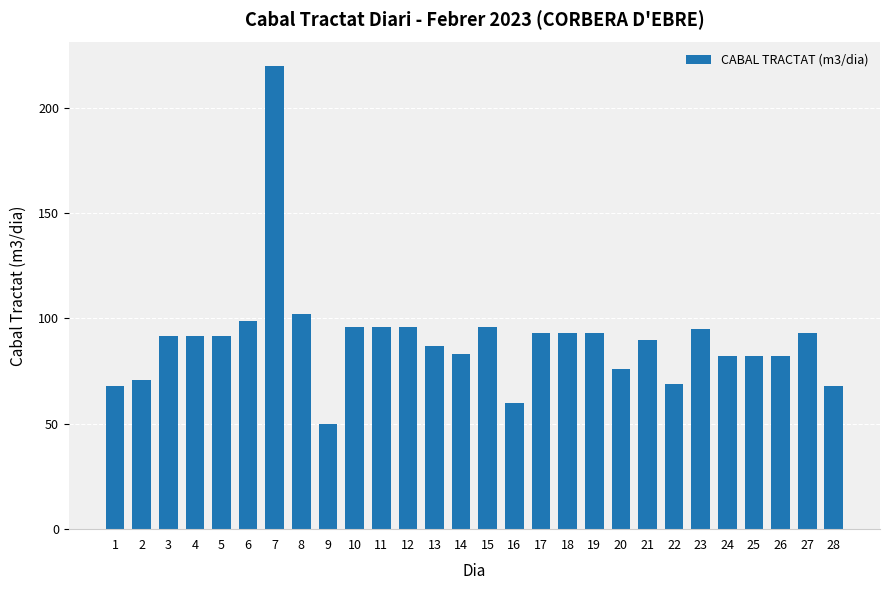

Read the value at 15.

96.0